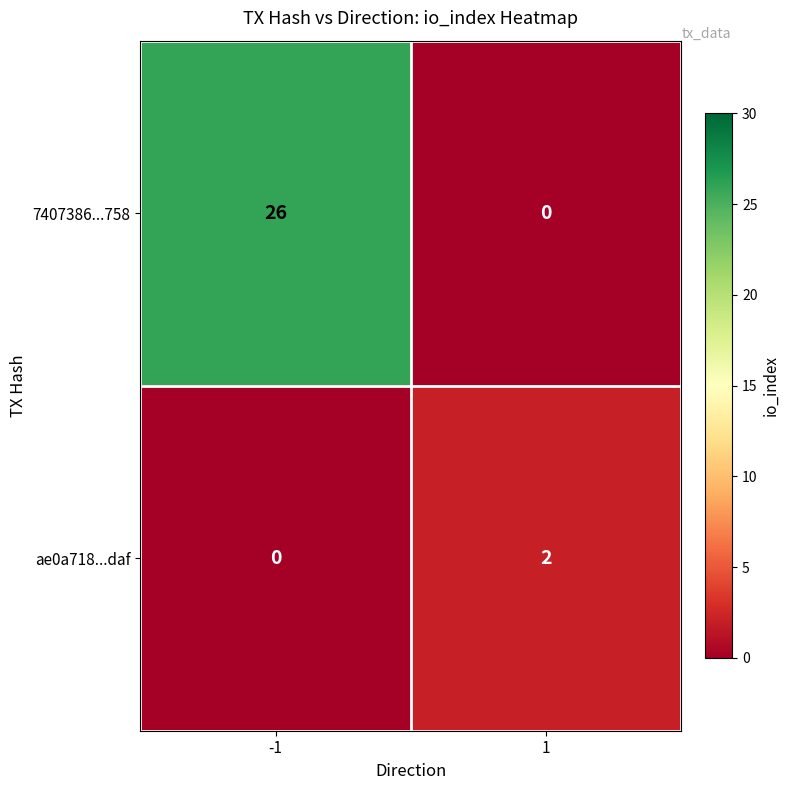

List the series in order of their peak value, highest first.

7407386...758, ae0a718...daf